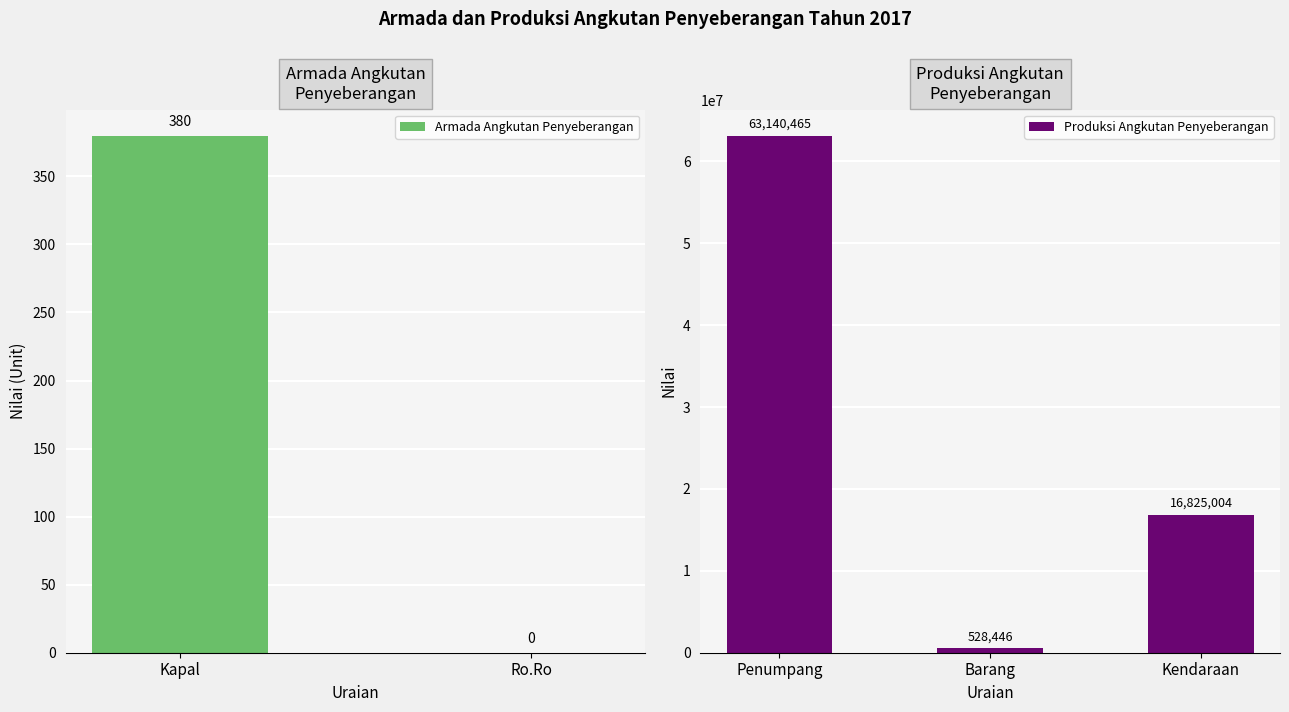

At which category does the chart reach its minimum across all series?

Ro.Ro